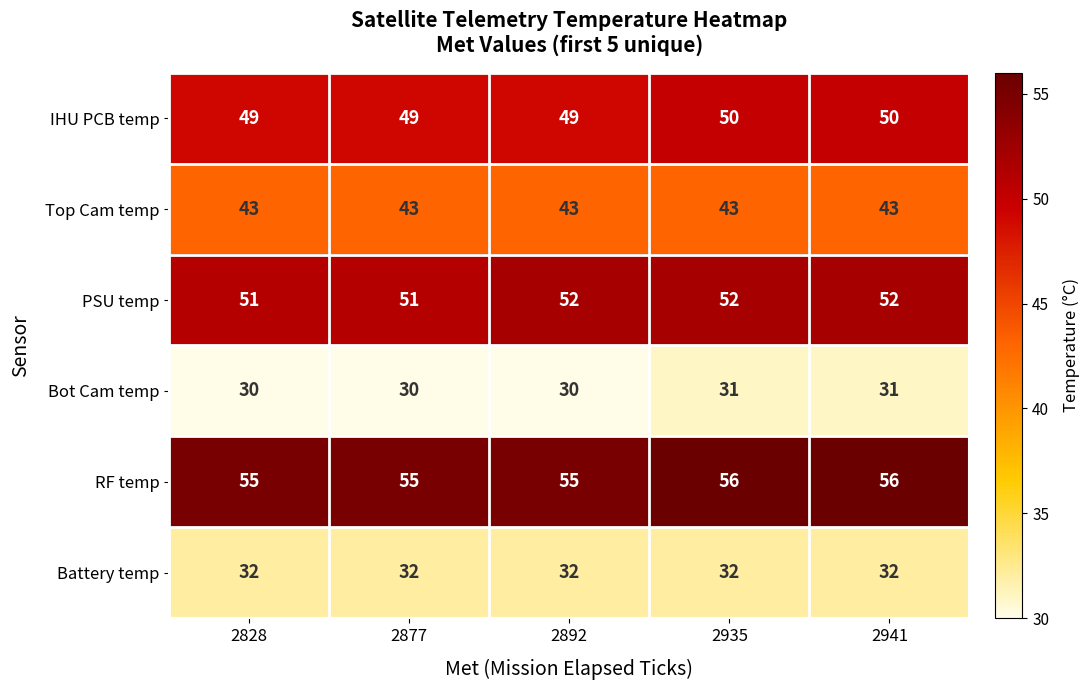

At how many categories does at least one series exceed 43?

5